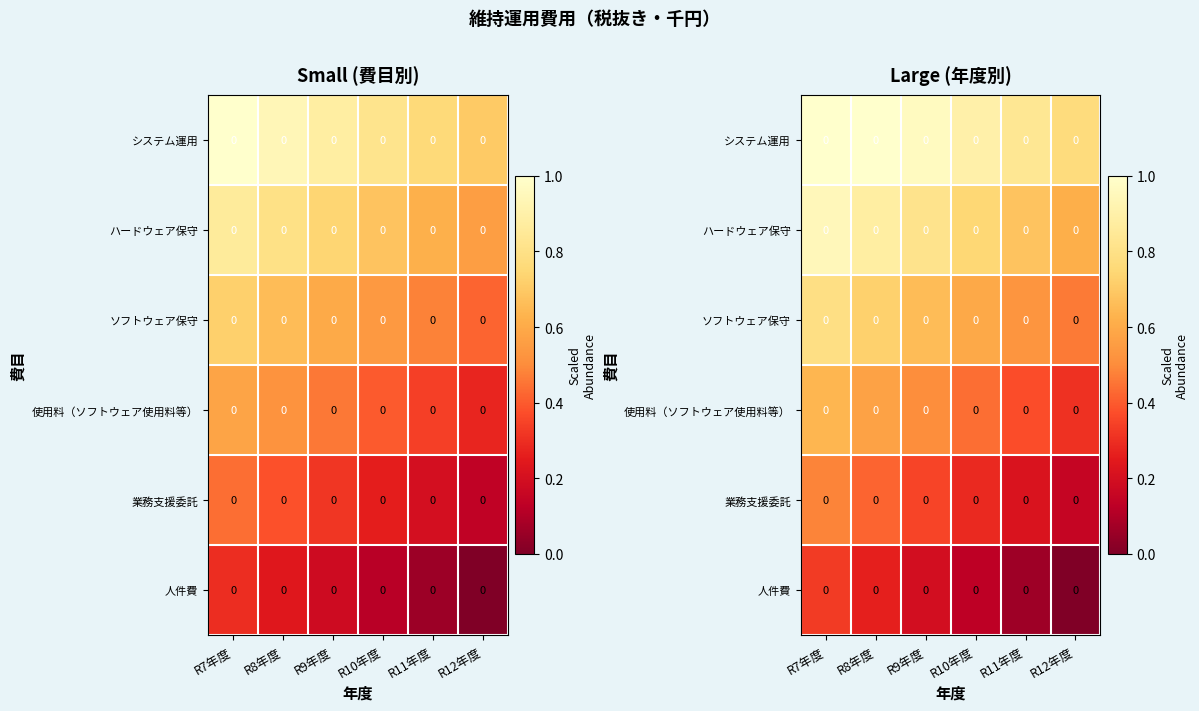

Is it true that 使用料（ソフトウェア使用料等） equals 0.4 at R10年度?

True